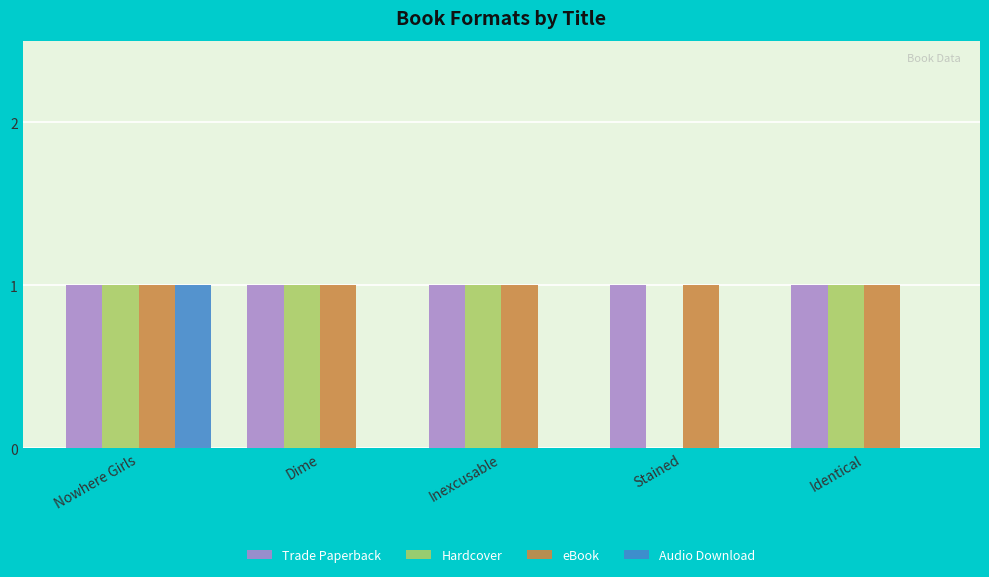

Which series changed the most between Nowhere Girls and Identical?

Audio Download